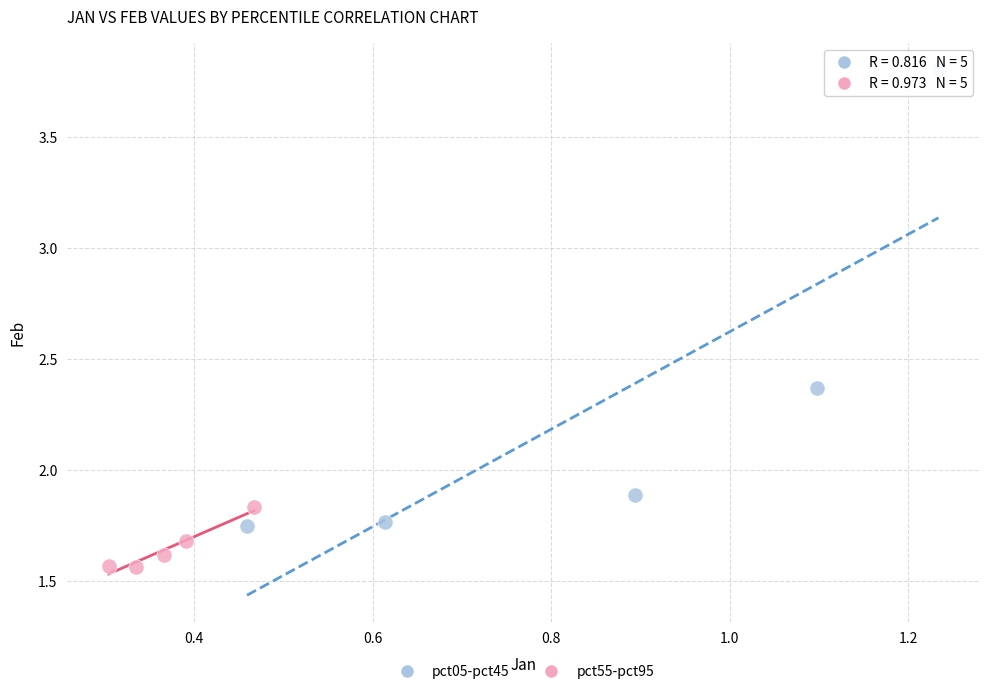

Which series reaches the minimum Y coordinate?

pct55-pct95